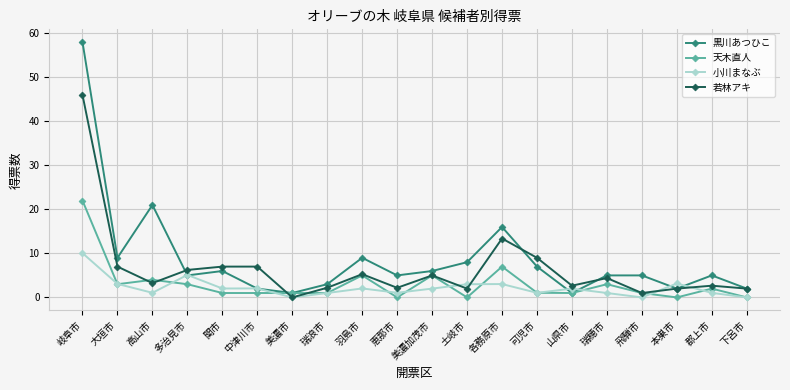

What is the label of the 11th point from the right?

恵那市